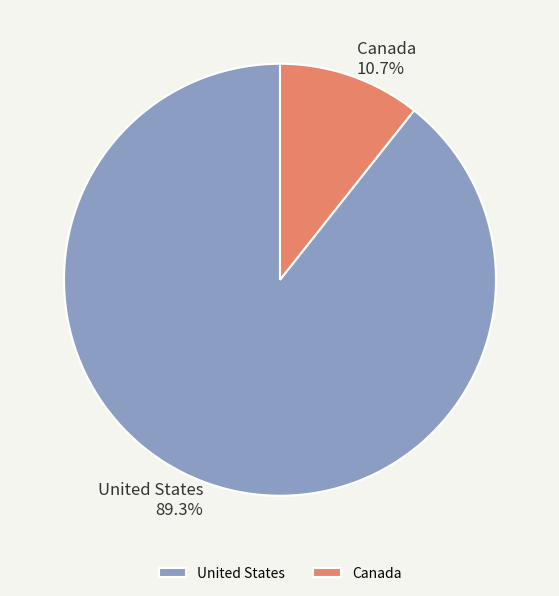

Which category accounts for the majority?

United States